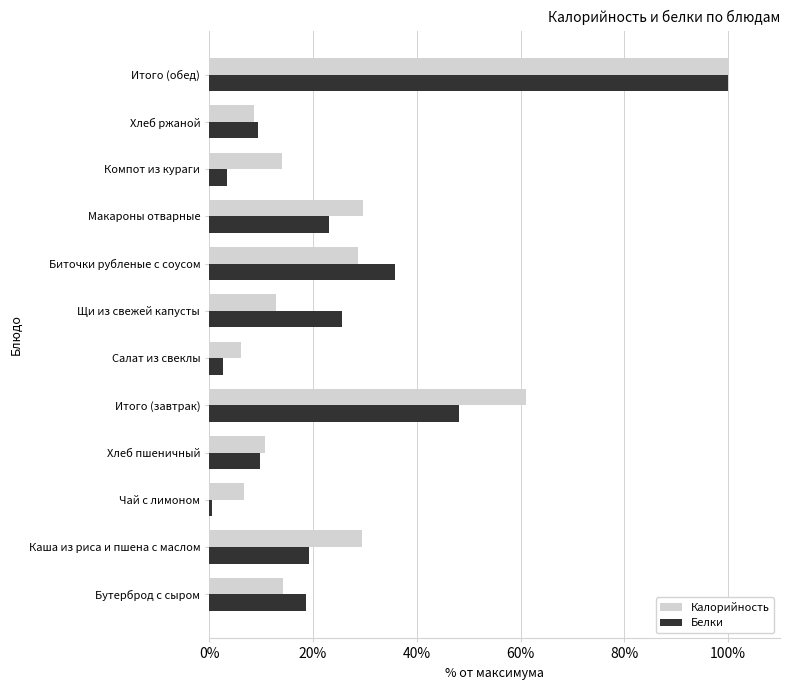

Is the value of Белки at Бутерброд с сыром greater than the value of Калорийность at Итого (обед)?

No